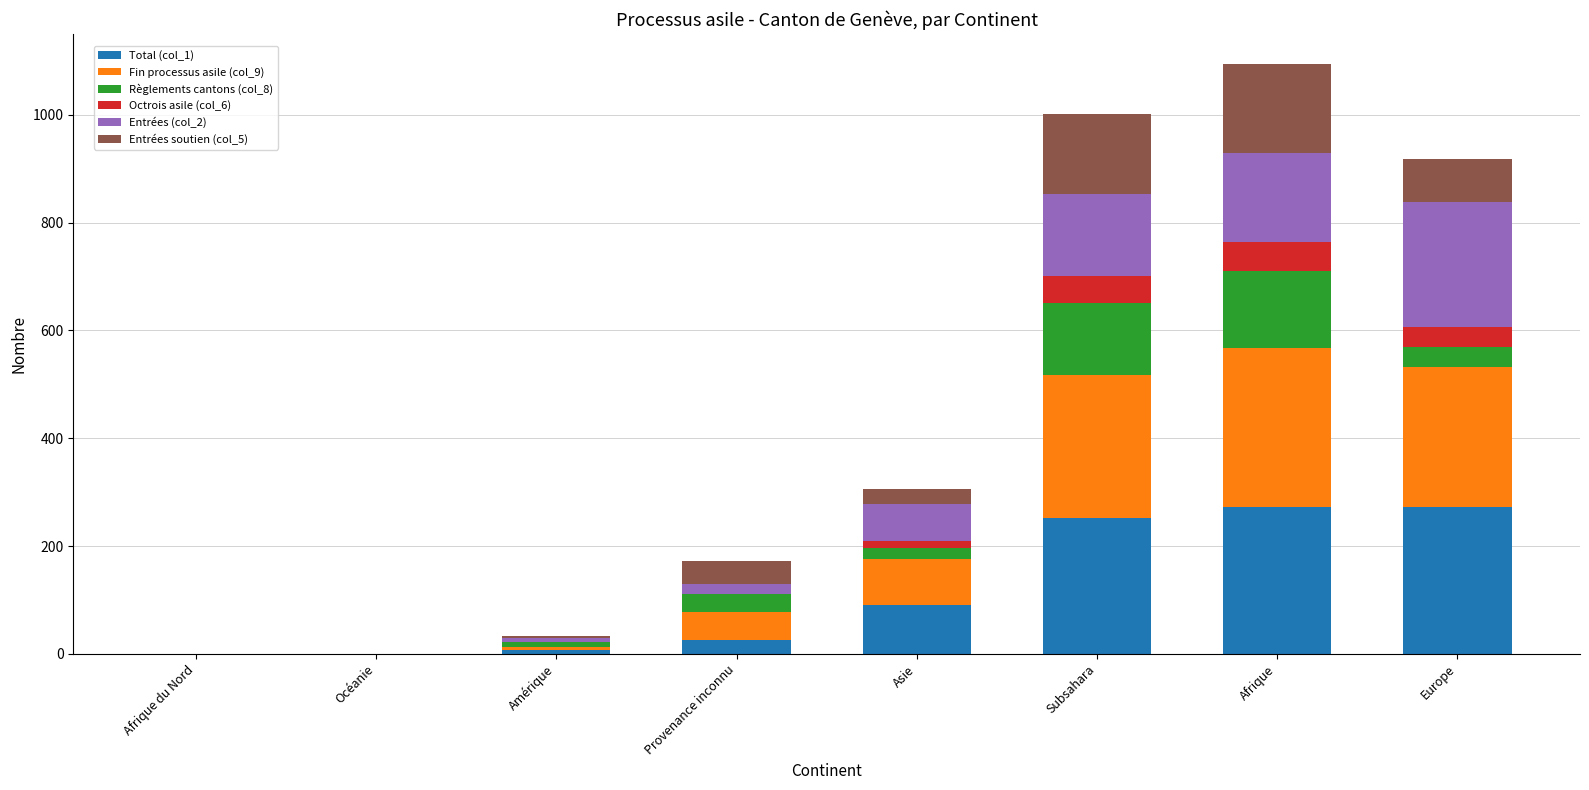

The Total (col_1) series shows 0 at Afrique du Nord. True or false?

True